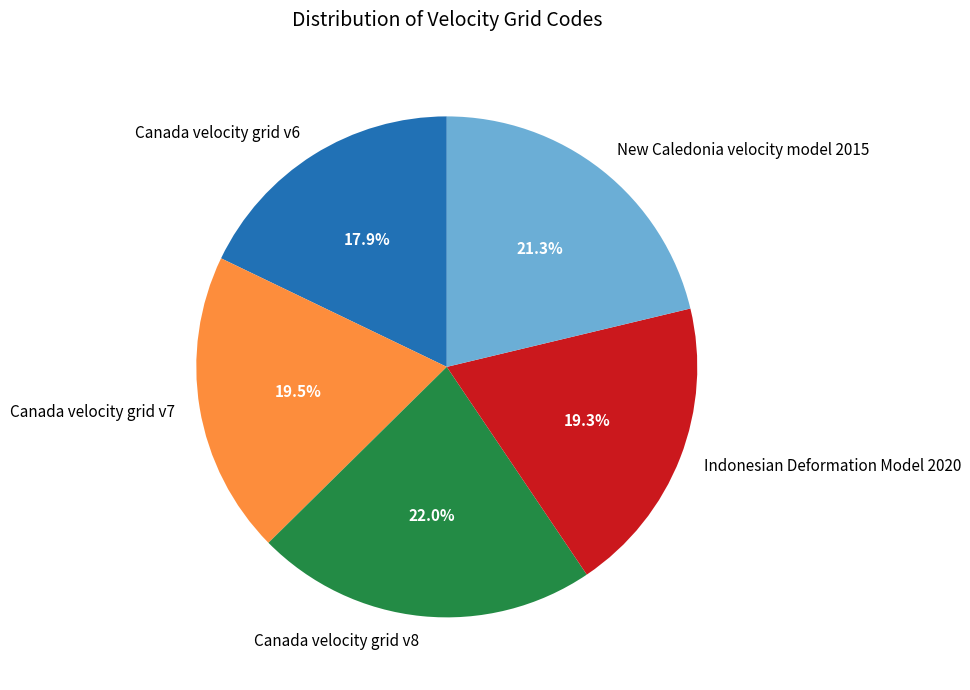

How many slices are in this pie chart?

5